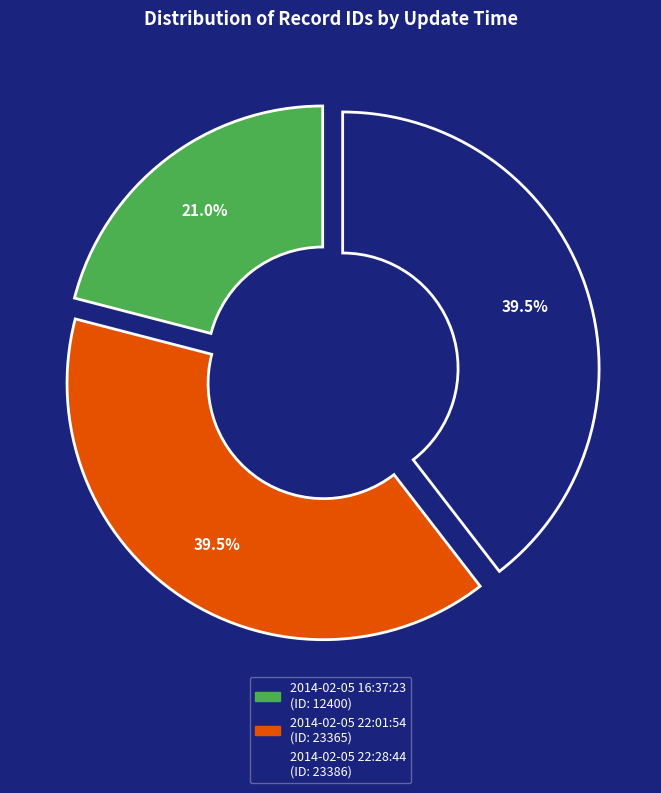

Does 2014-02-05 22:28:44 represent more than half of the total?

No